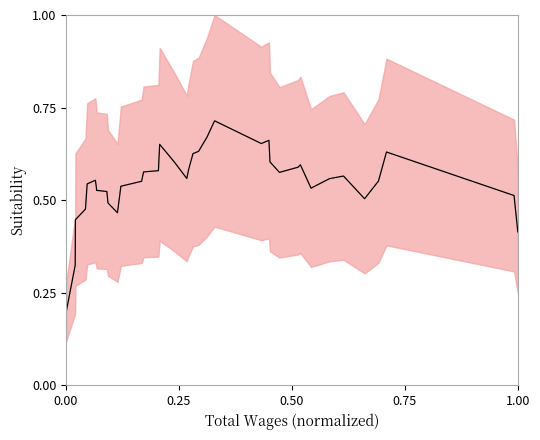

Reading left to right, what are all the values shown in this chart?

0.2	0.3	0.4	0.5	0.5	0.5	0.5	0.6	0.5	0.5	0.5	0.5	0.5	0.5	0.5	0.6	0.6	0.6	0.7	0.6	0.6	0.6	0.6	0.6	0.7	0.7	0.7	0.7	0.6	0.6	0.6	0.6	0.5	0.6	0.6	0.5	0.6	0.6	0.5	0.4